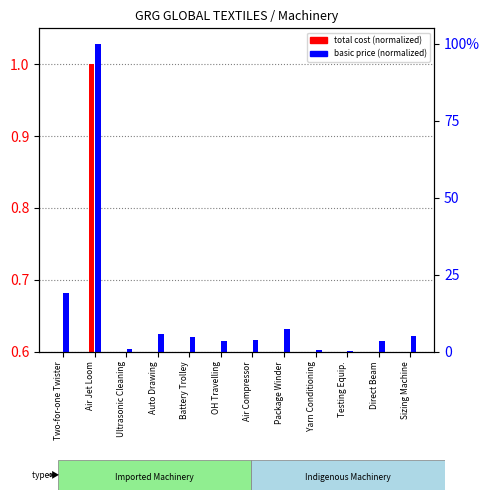

What position from the right is Air Compressor?

6